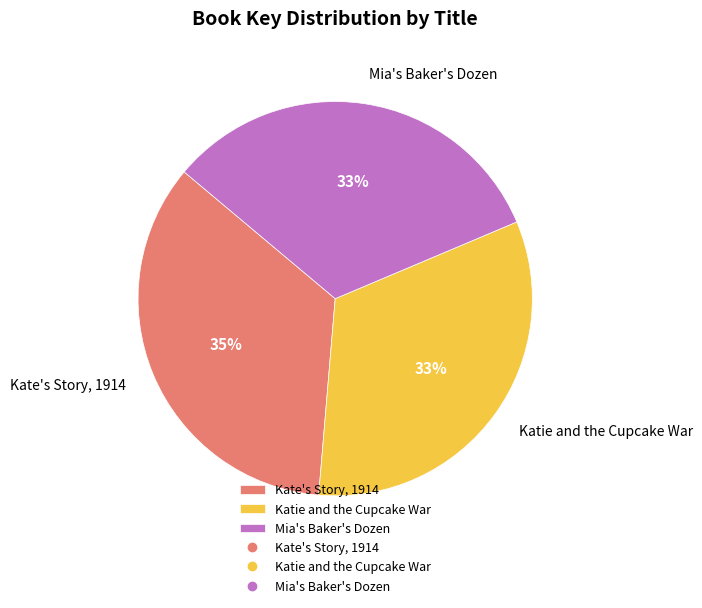

What percentage is the Kate's Story, 1914 slice, to the nearest percent?

35%